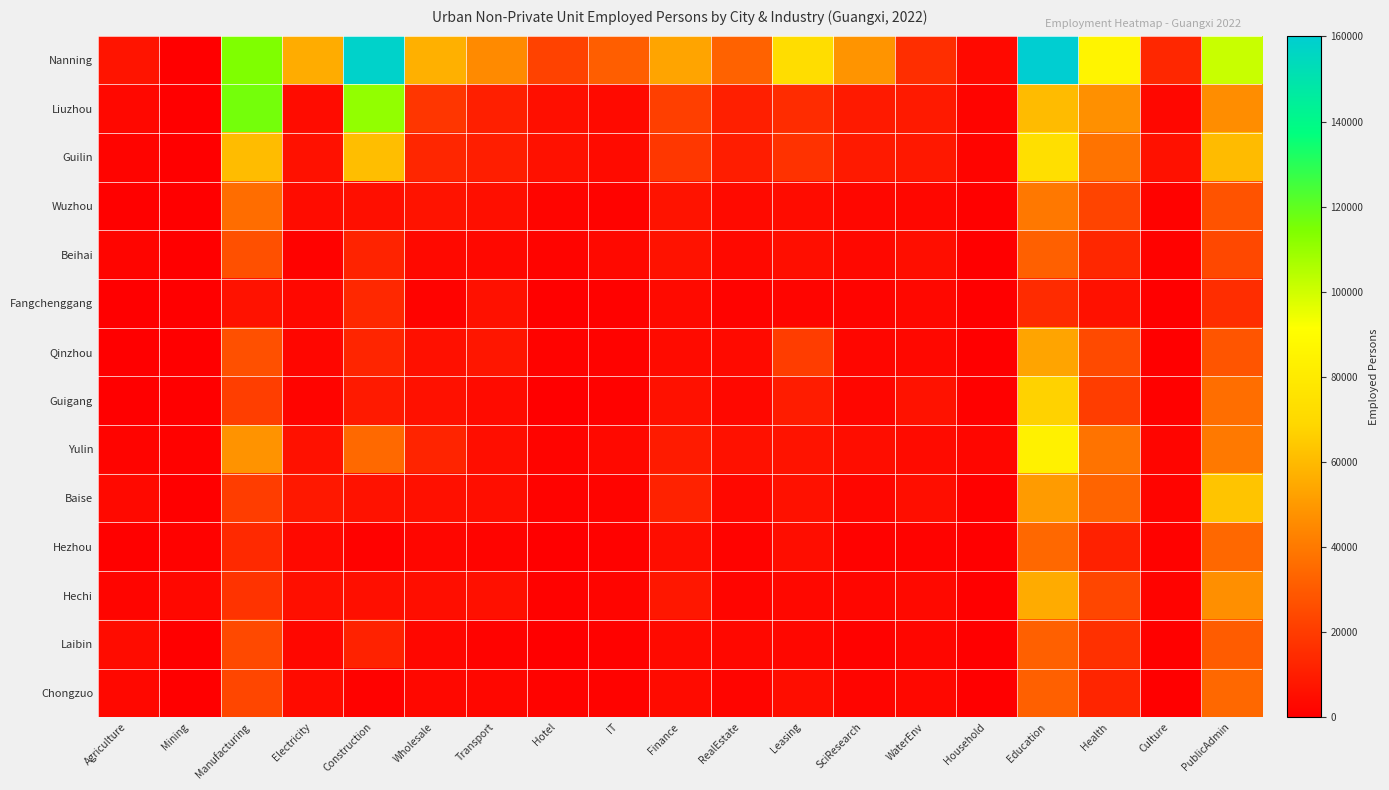

Which category has the highest value across all series?

Education